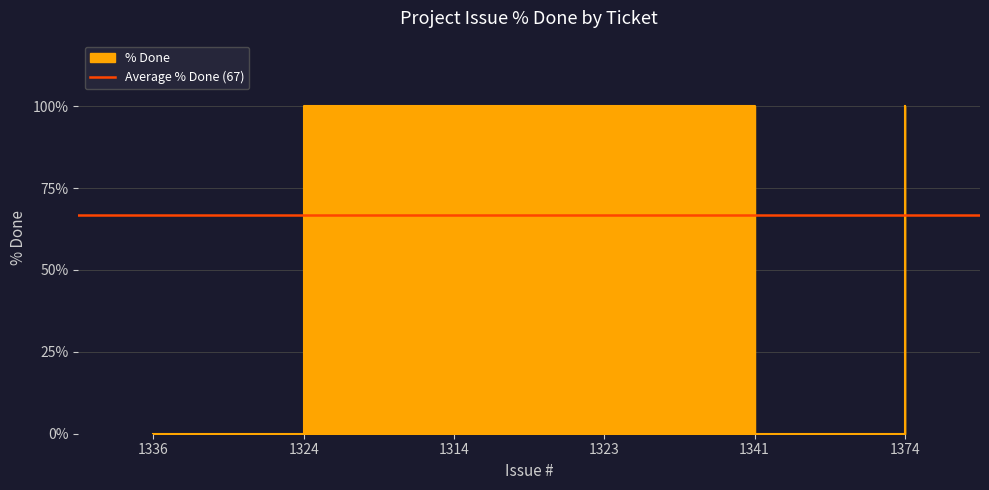

List the labels in order of value, smallest first.

1336, 1341, 1324, 1314, 1323, 1374